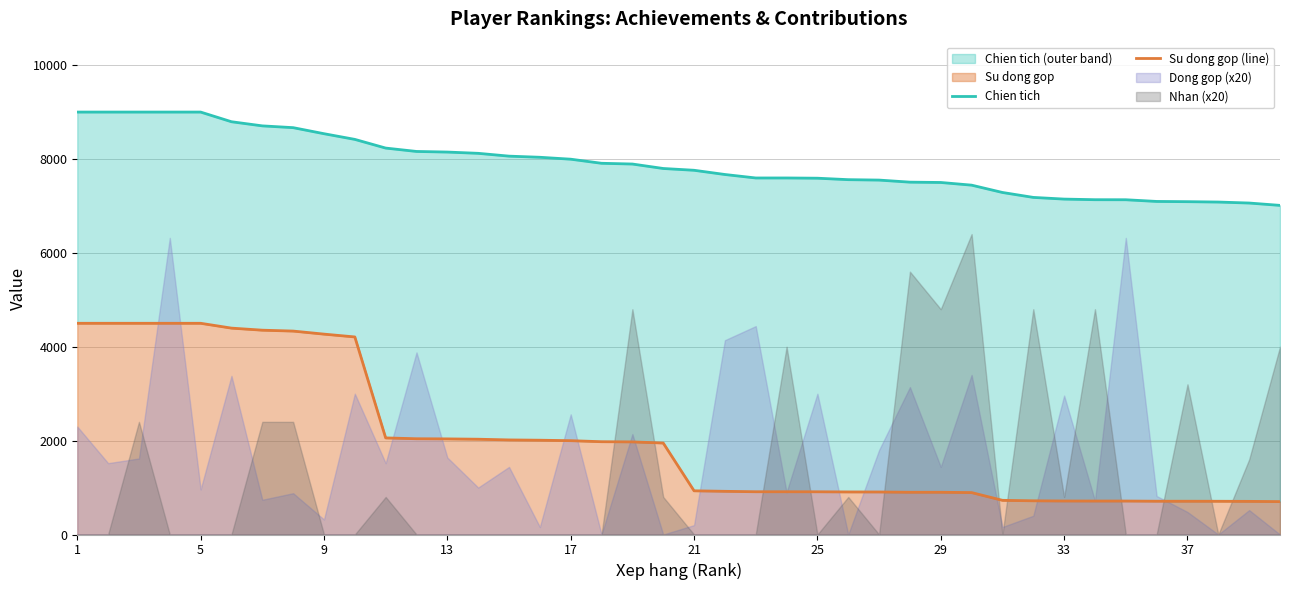

True or false: Chien tich and Su dong gop (line) cross at least once.

False